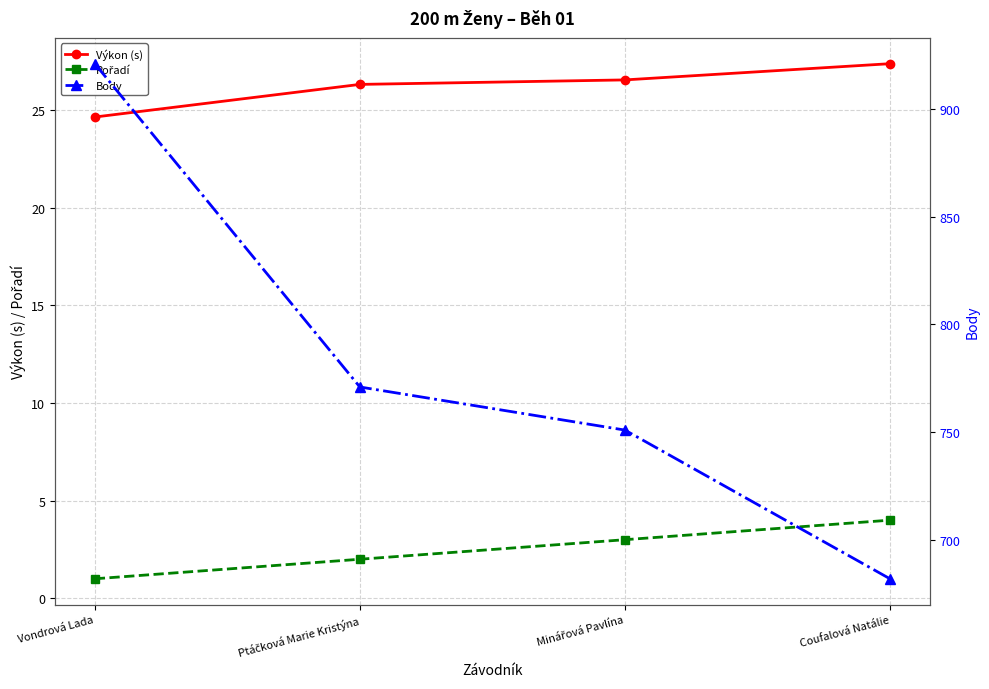

True or false: Výkon (s) has more than 2 points higher than both neighbors.

False